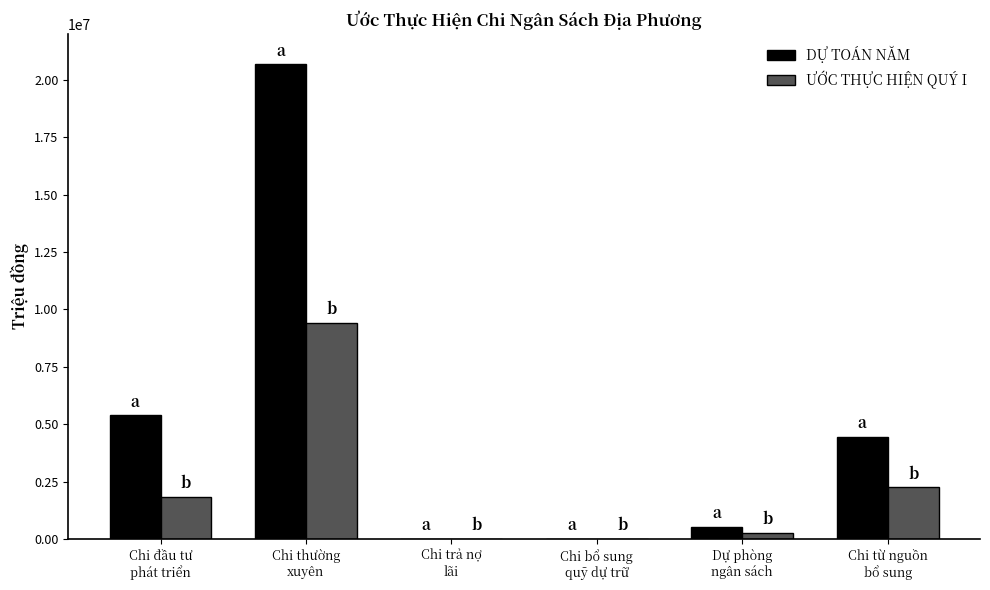

Where is DỰ TOÁN NĂM nearest to the value 10336576?

Chi đầu tư
phát triển